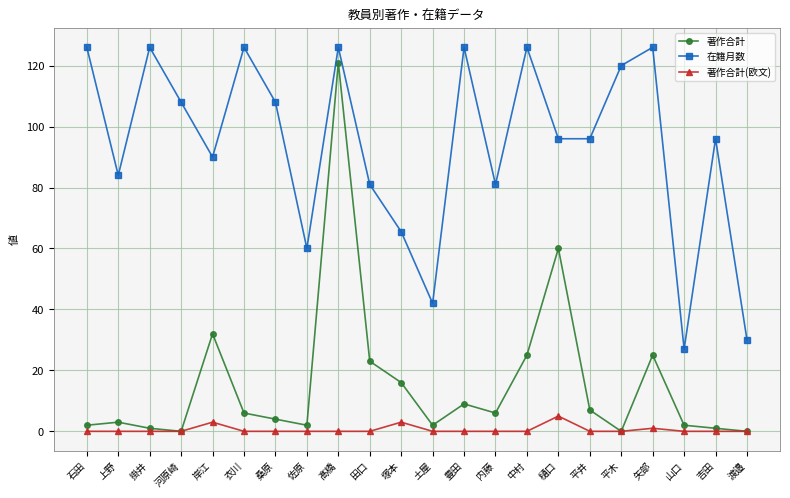

Does the chart have visible grid lines?

Yes